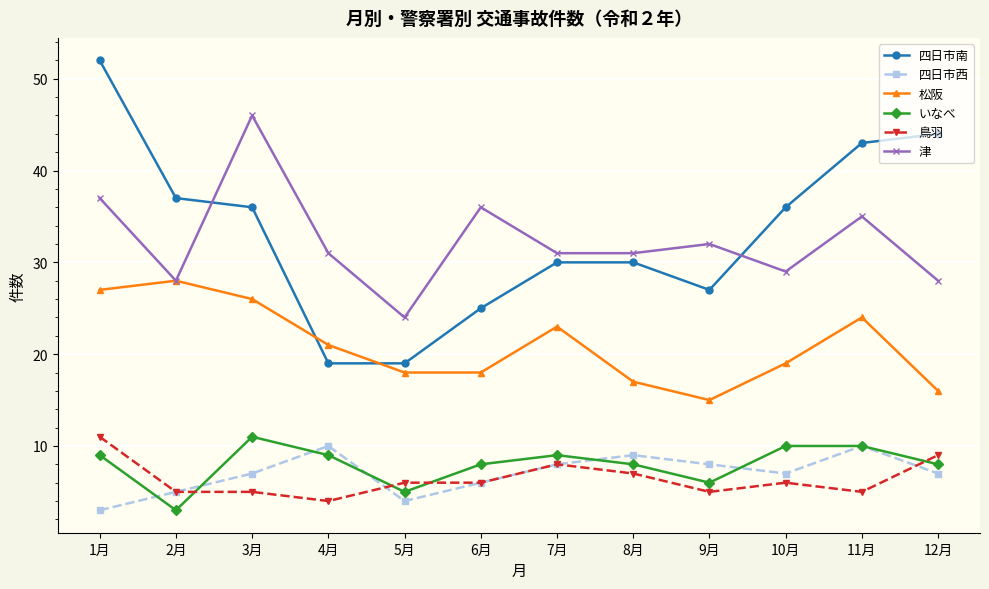

What is the total value across all series at 8月?

102